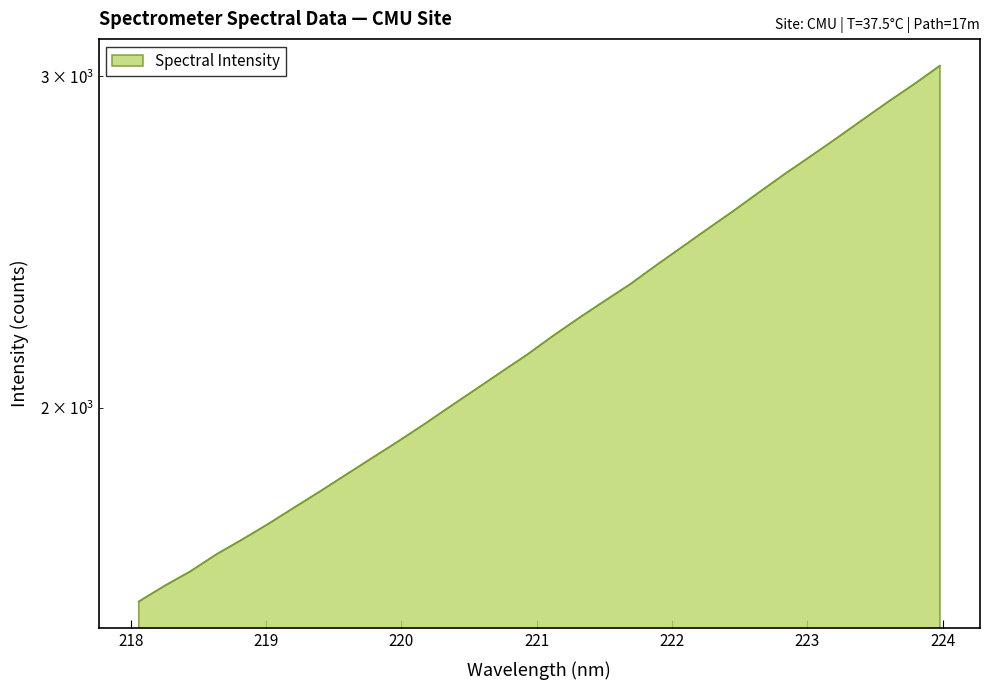

What is the change in value from 218.6332 to 223.9802?

+1367.1